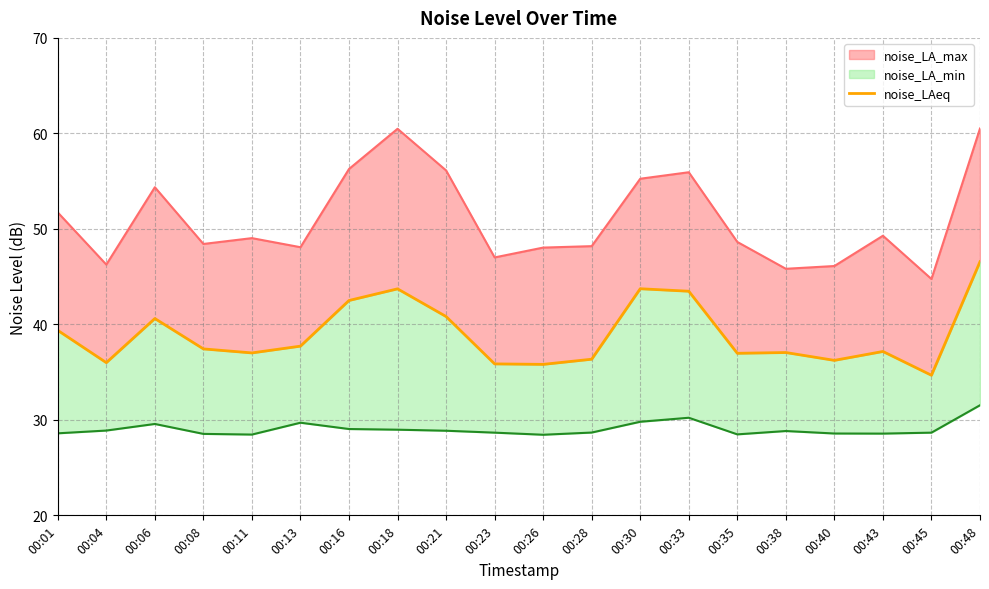

True or false: the data shows 15.7 at 00:26.

False